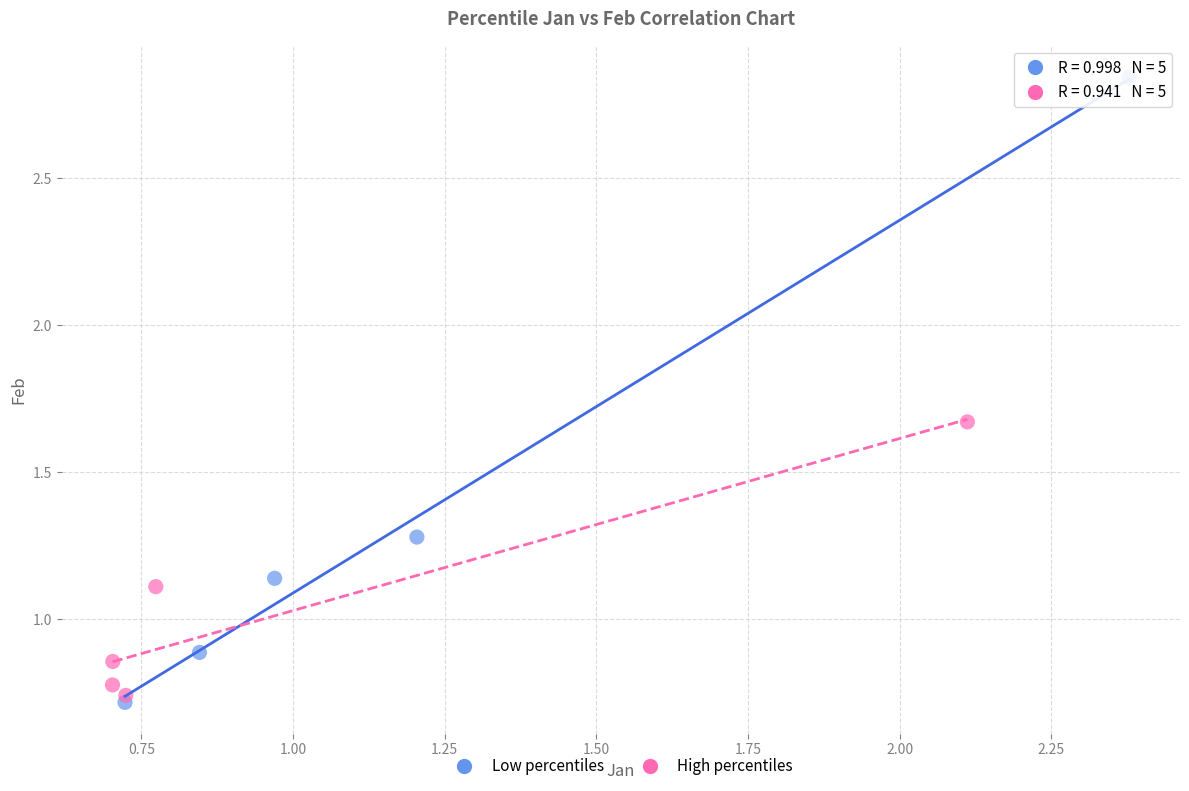

Which series has the largest Y range (max minus min)?

Low percentiles